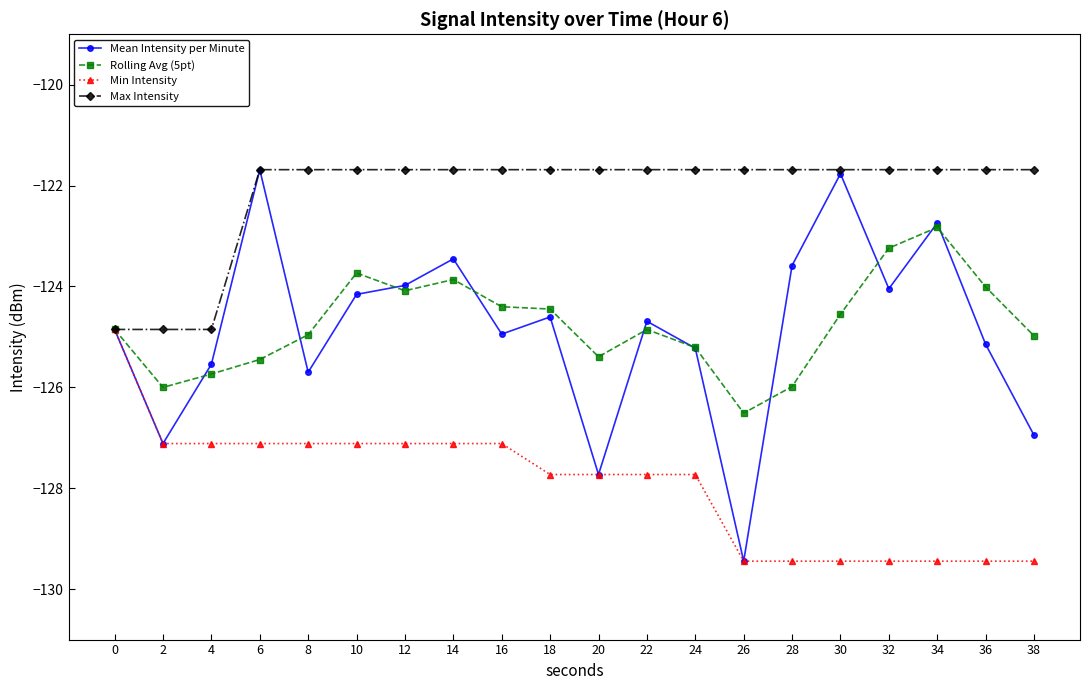

Rank the series at 8 from lowest to highest value.

Min Intensity, Mean Intensity per Minute, Rolling Avg (5pt), Max Intensity